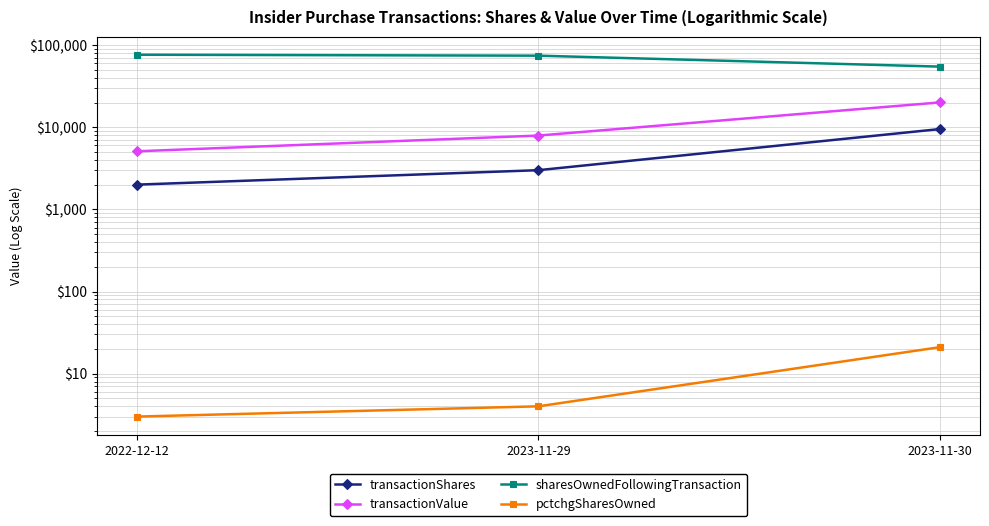

What is the sum of all transactionShares values?

14500